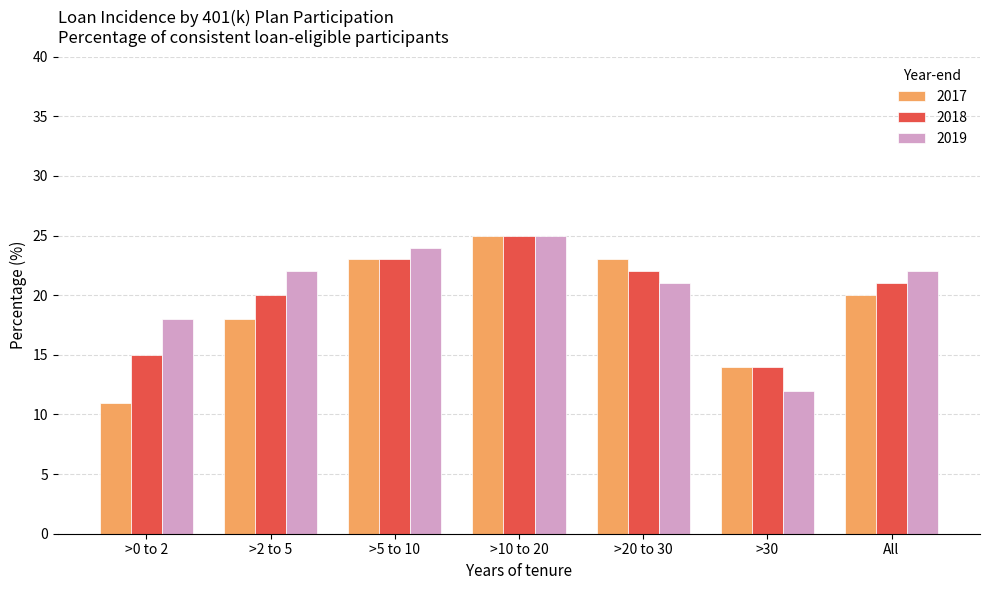

At which category does the chart reach its peak across all series?

>10 to 20